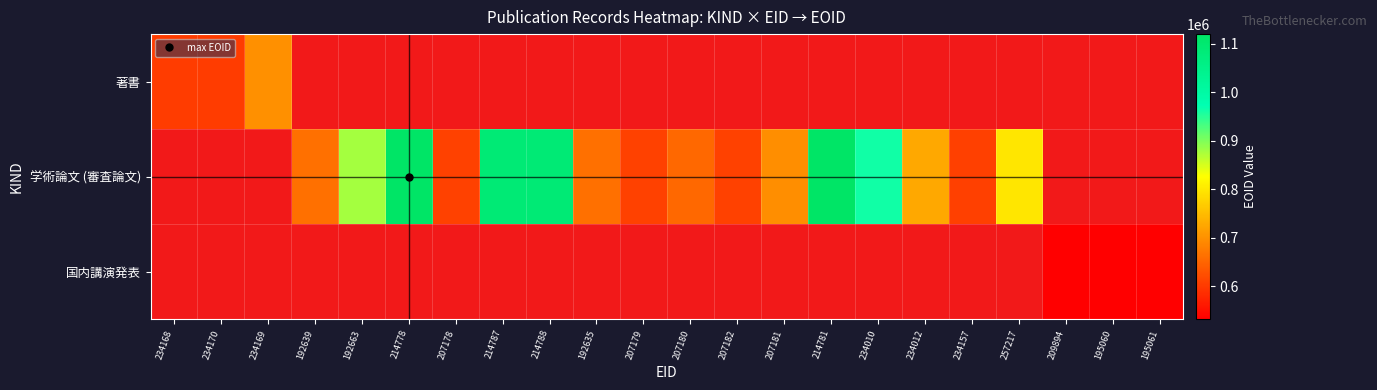

What is the smallest value displayed?

532897.0